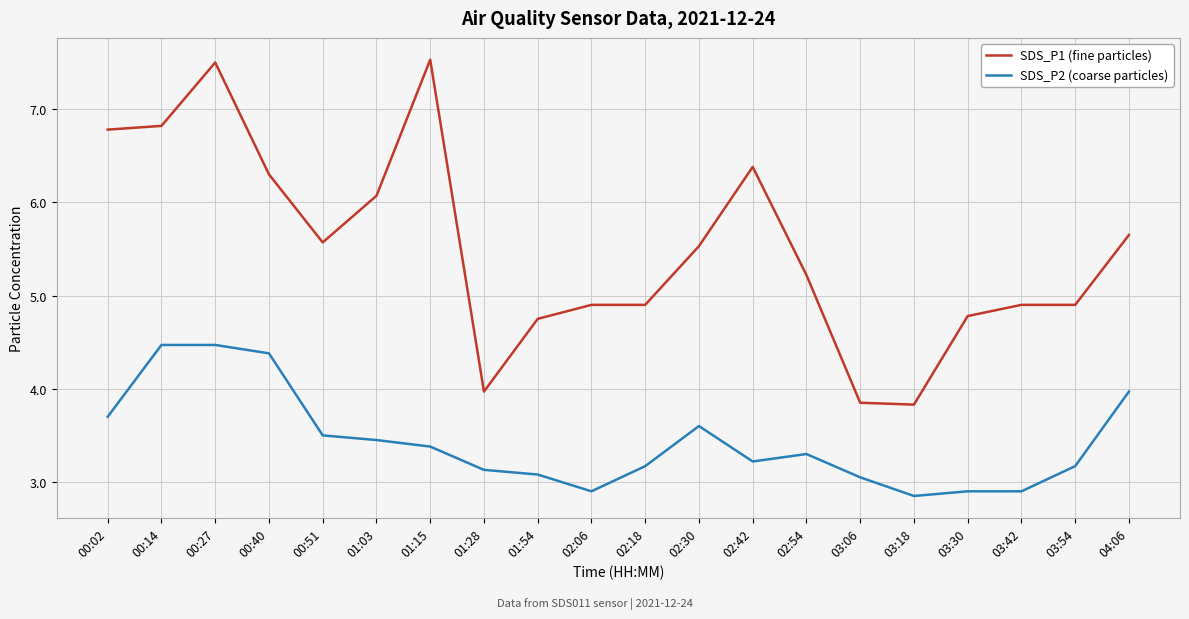

What position from the left is 00:14?

2